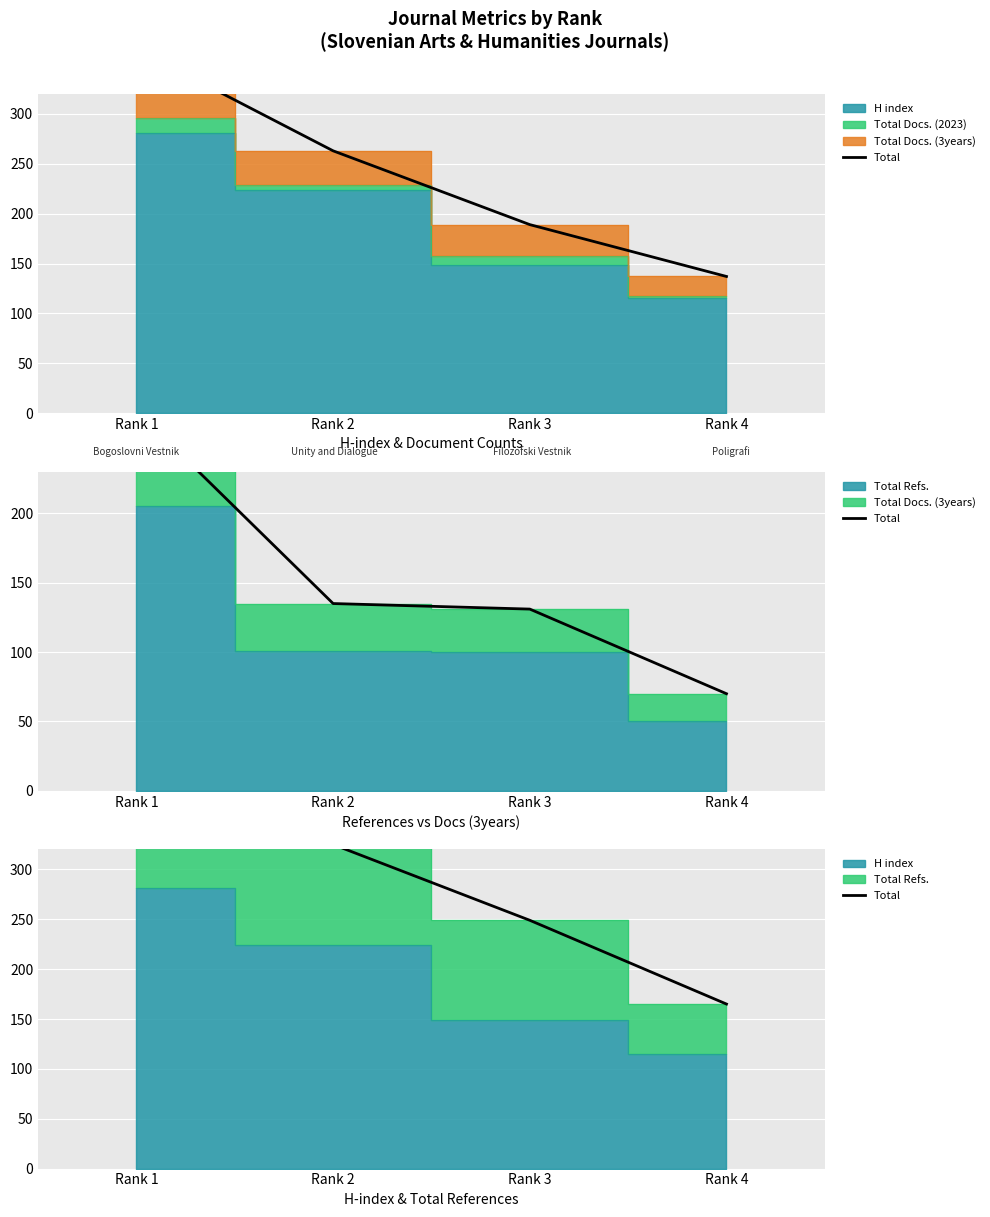

True or false: the data has more than 0 interior local peaks.

False